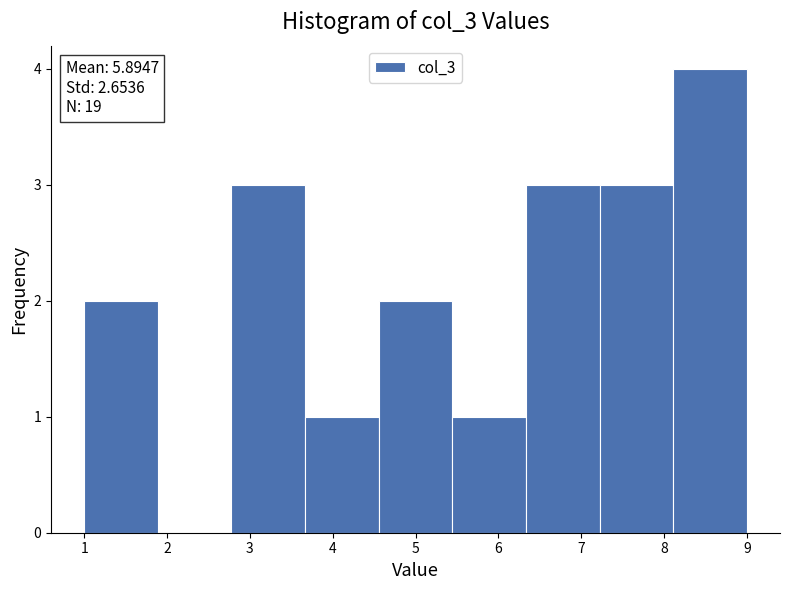

Which range on the x-axis has the tallest bar?

8.1 to 9.0